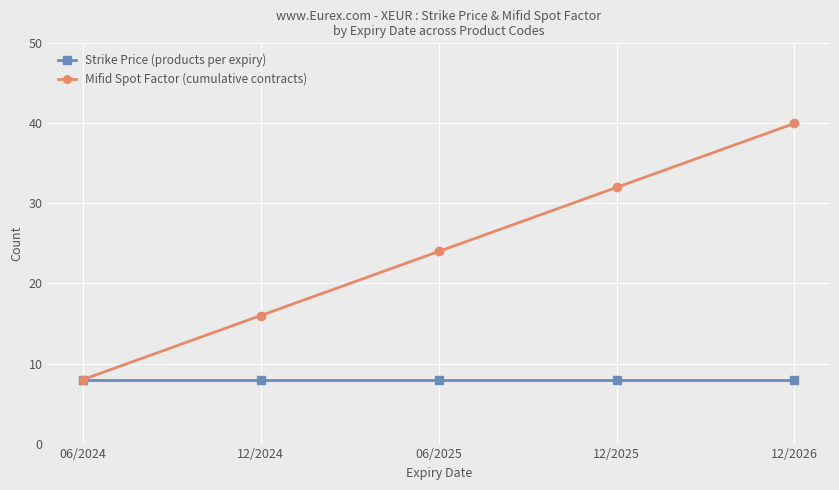

List the series in order of their peak value, lowest first.

Strike Price (products per expiry), Mifid Spot Factor (cumulative contracts)